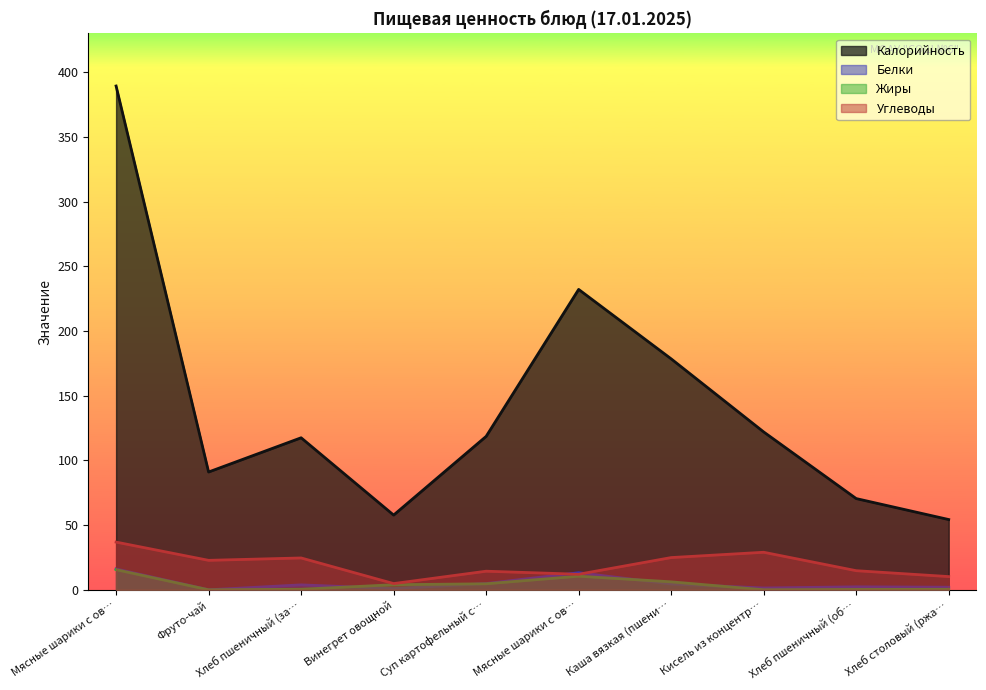

How many intersections are there between Белки and Жиры?

4